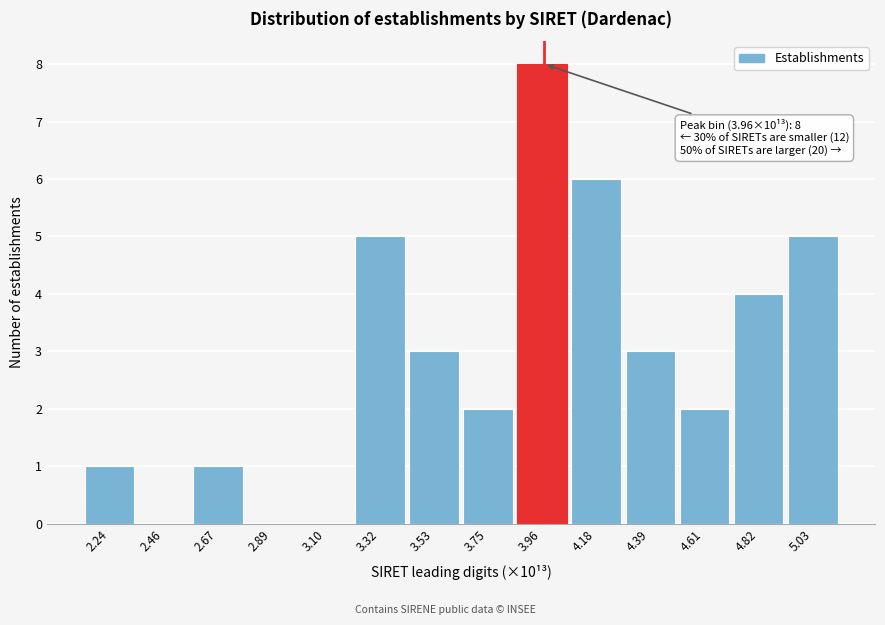

Over which range of the x-axis is the bar tallest?

3.85 to 4.05